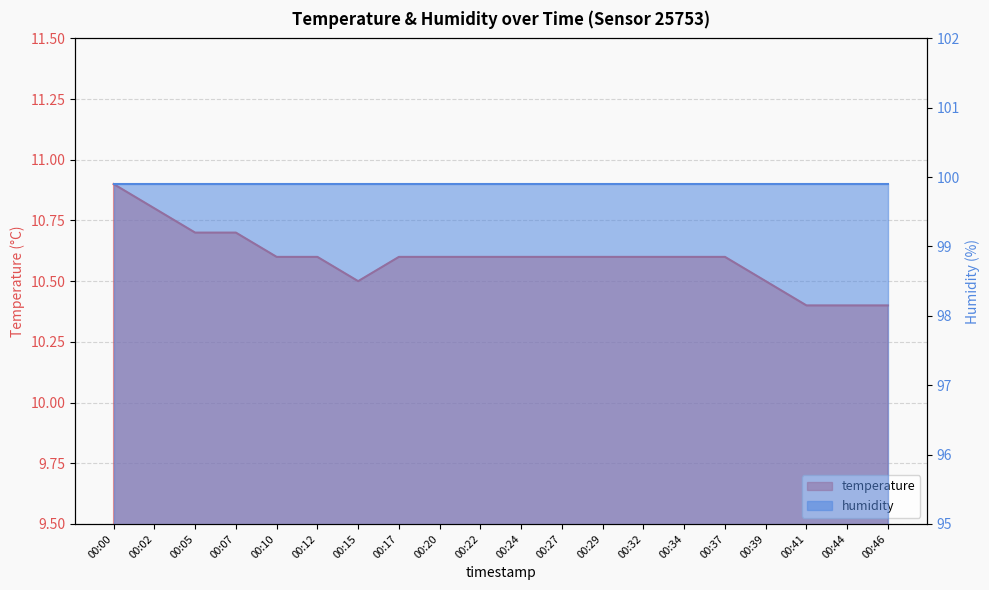

What is the change in value from 00:24 to 00:46?

-0.2